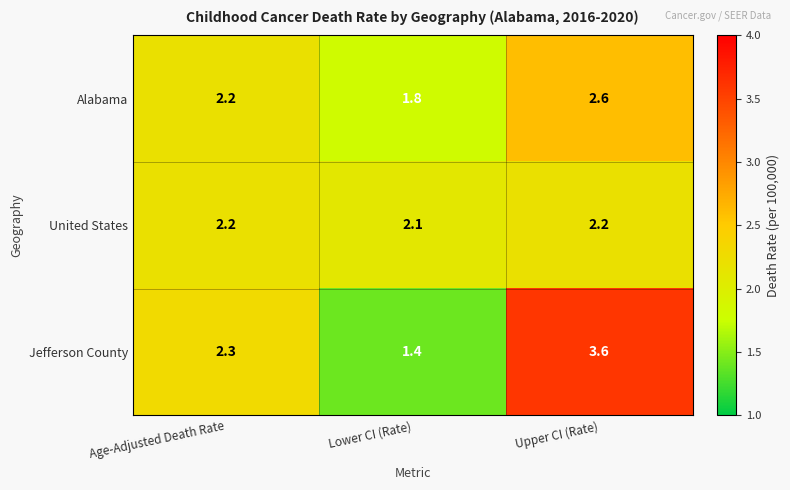

What is the total value across all series at Upper CI (Rate)?

8.4